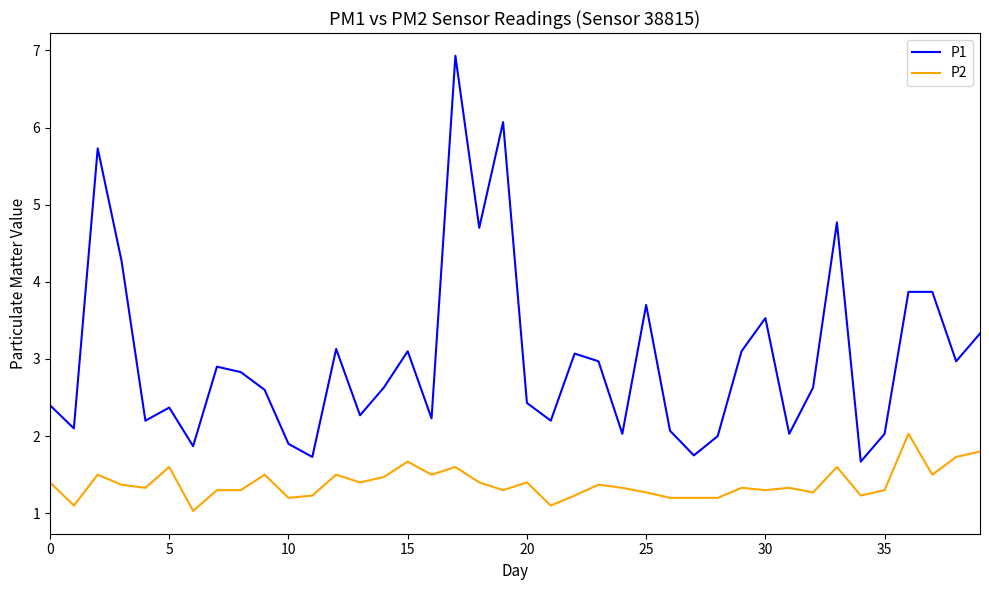

What is the maximum value shown in the chart?

6.9